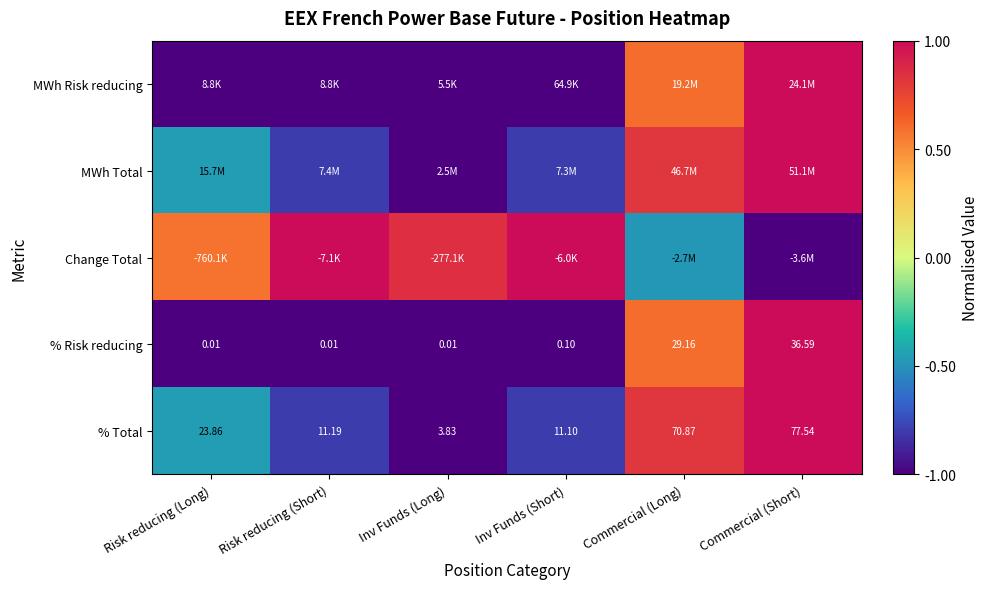

What is the difference between the highest and lowest values at Commercial (Short)?

2.0